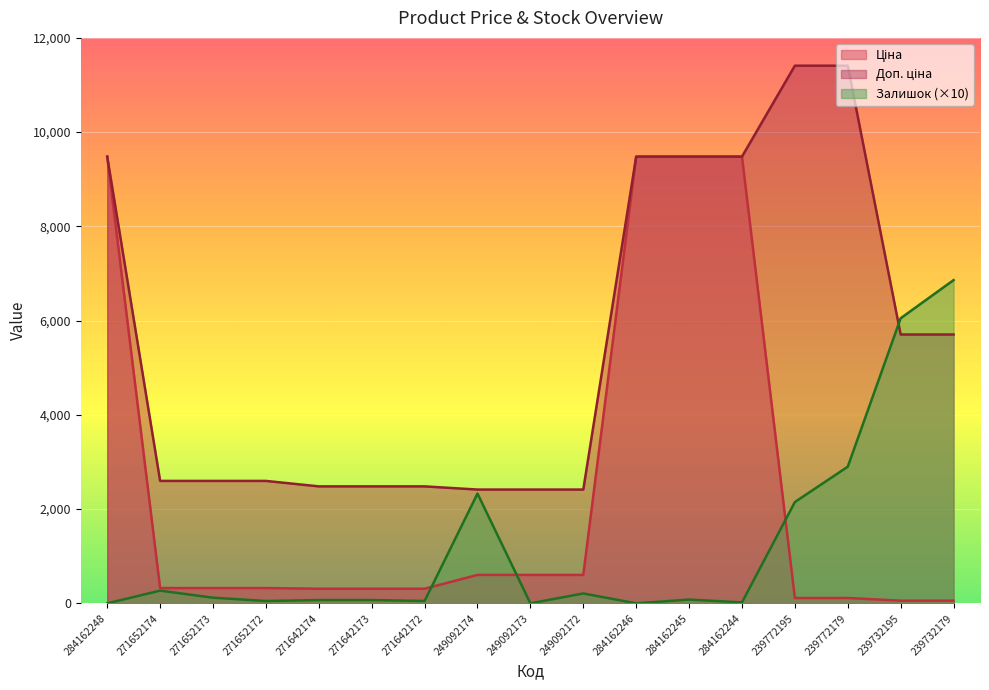

At how many categories does at least one series exceed 698?

17